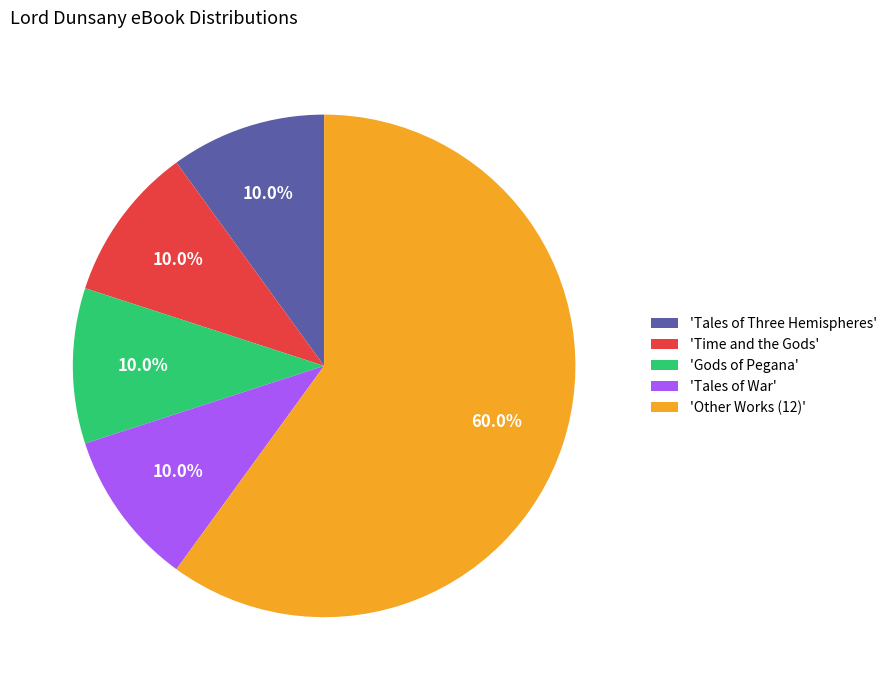

Which category accounts for the majority?

'Other Works (12)'